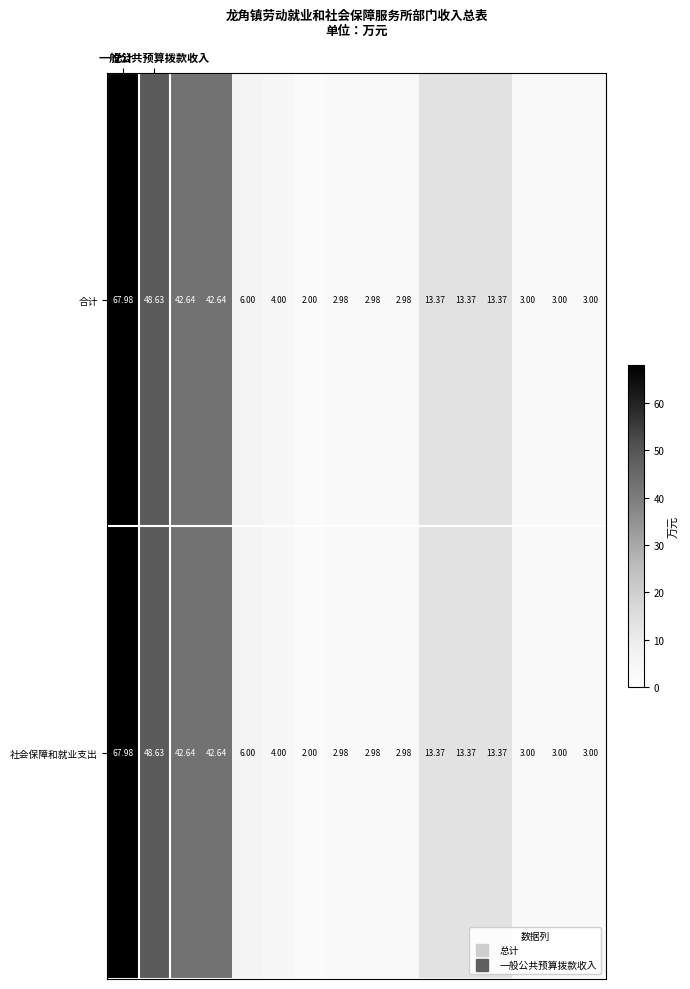

How many distinct data groups are displayed?

2